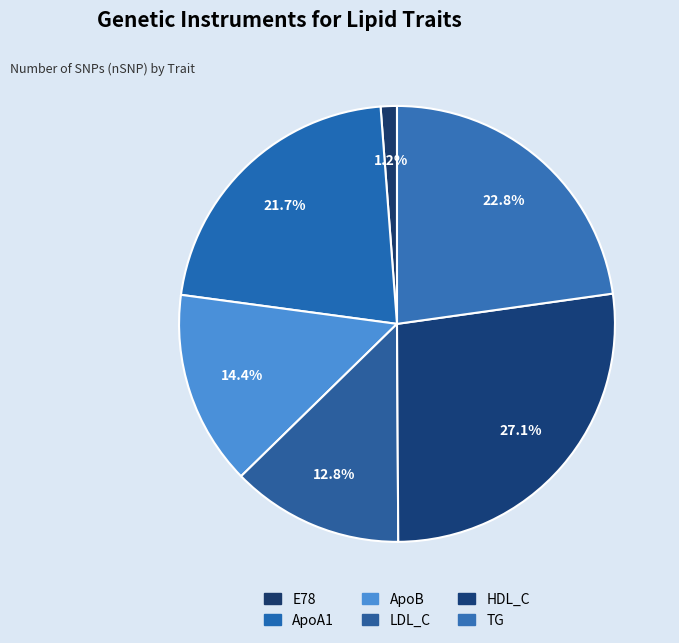

What percentage is the E78 slice, to the nearest percent?

1%